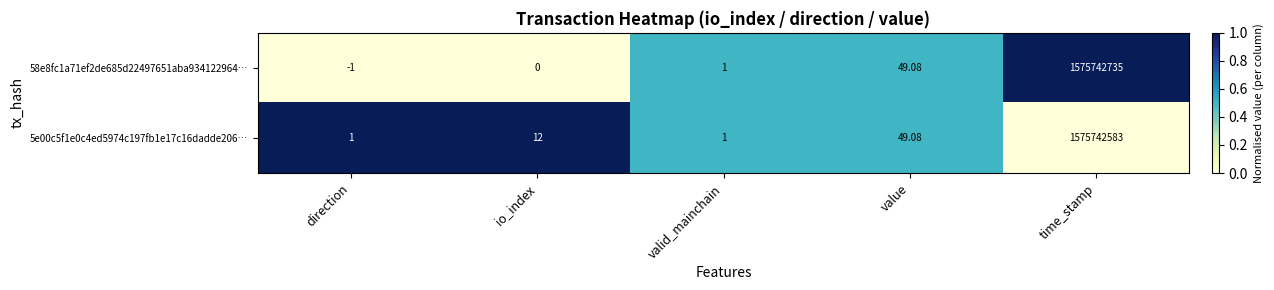

List the labels in order of 58e8fc1a71ef2de685d22497651aba934122964… value, largest first.

time_stamp, value, valid_mainchain, io_index, direction